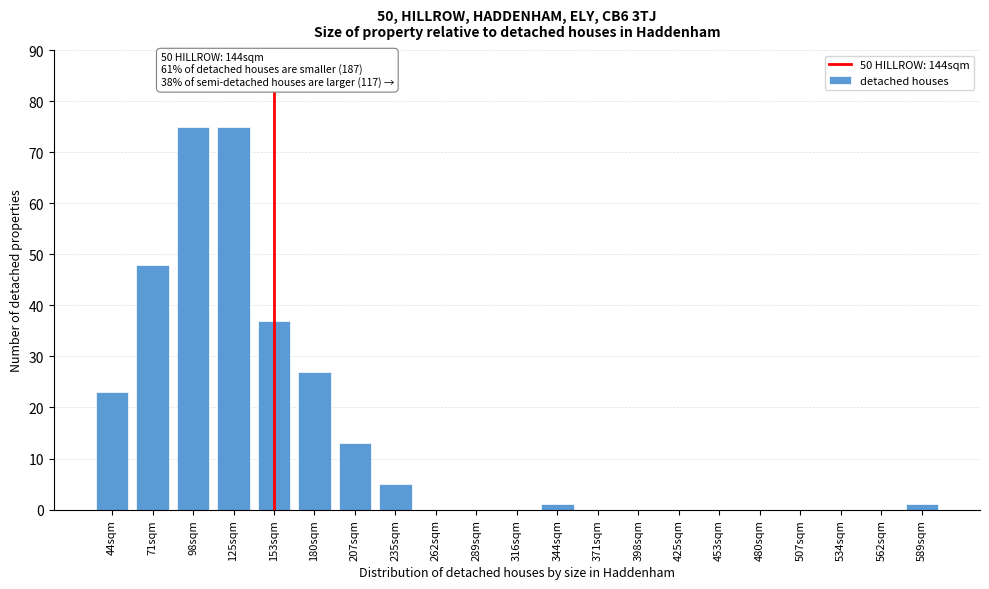

Reading left to right, what are all the values shown in this chart?

44sqm=23	71sqm=48	98sqm=75	125sqm=75	153sqm=37	180sqm=27	207sqm=13	235sqm=5	262sqm=0	289sqm=0	316sqm=0	344sqm=1	371sqm=0	398sqm=0	425sqm=0	453sqm=0	480sqm=0	507sqm=0	534sqm=0	562sqm=0	589sqm=1